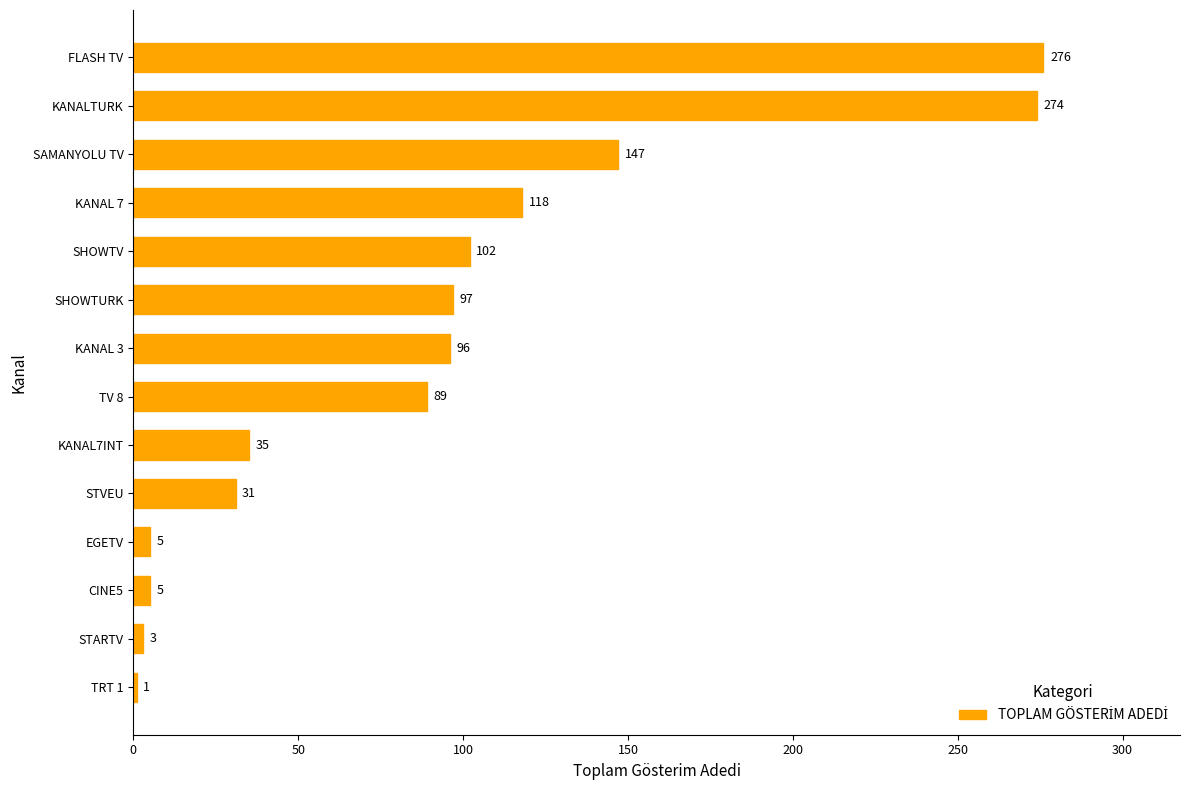

True or false: the data shows 5 at EGETV.

True